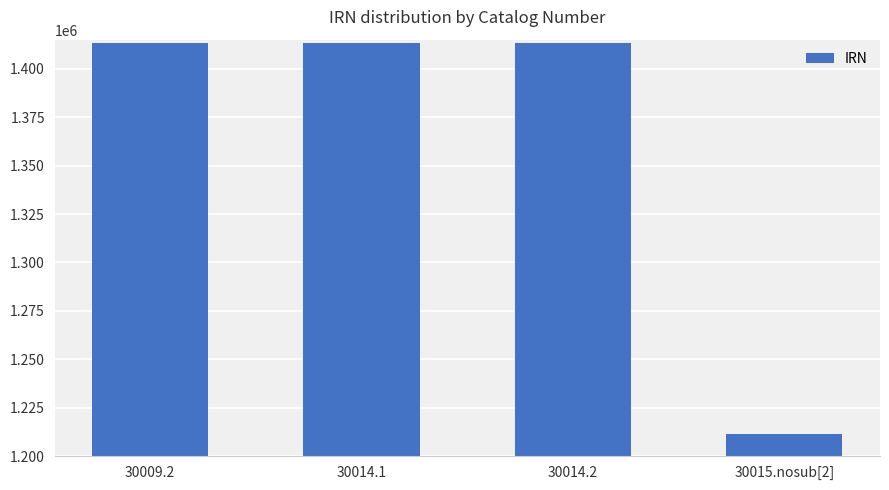

What is the ratio of the value at 30009.2 to the value at 30014.2?

1.0